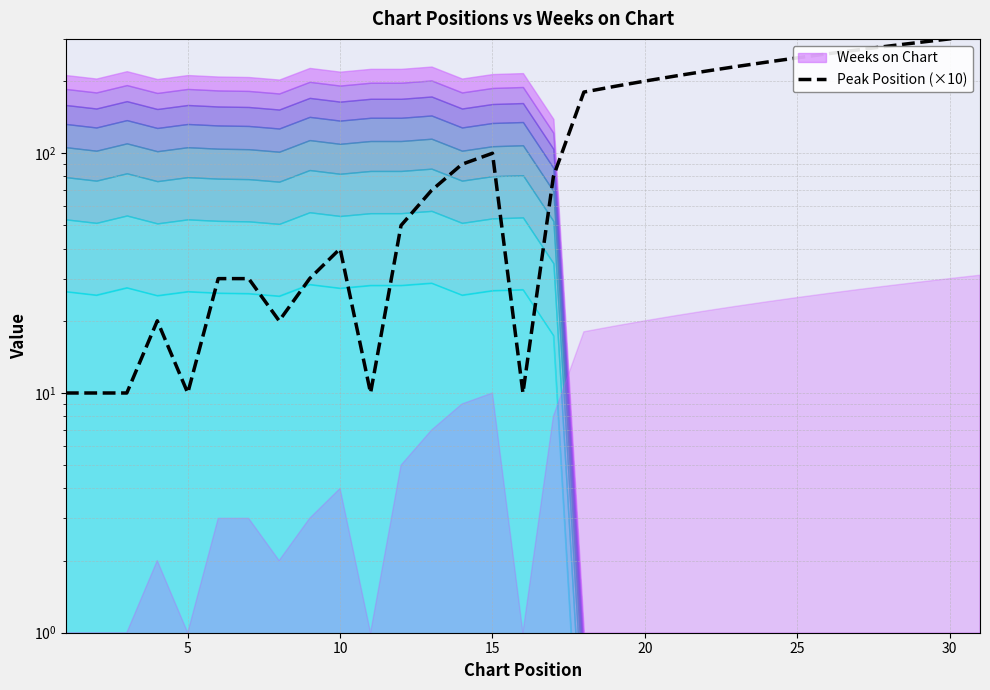

What is the minimum value shown in the chart?

10